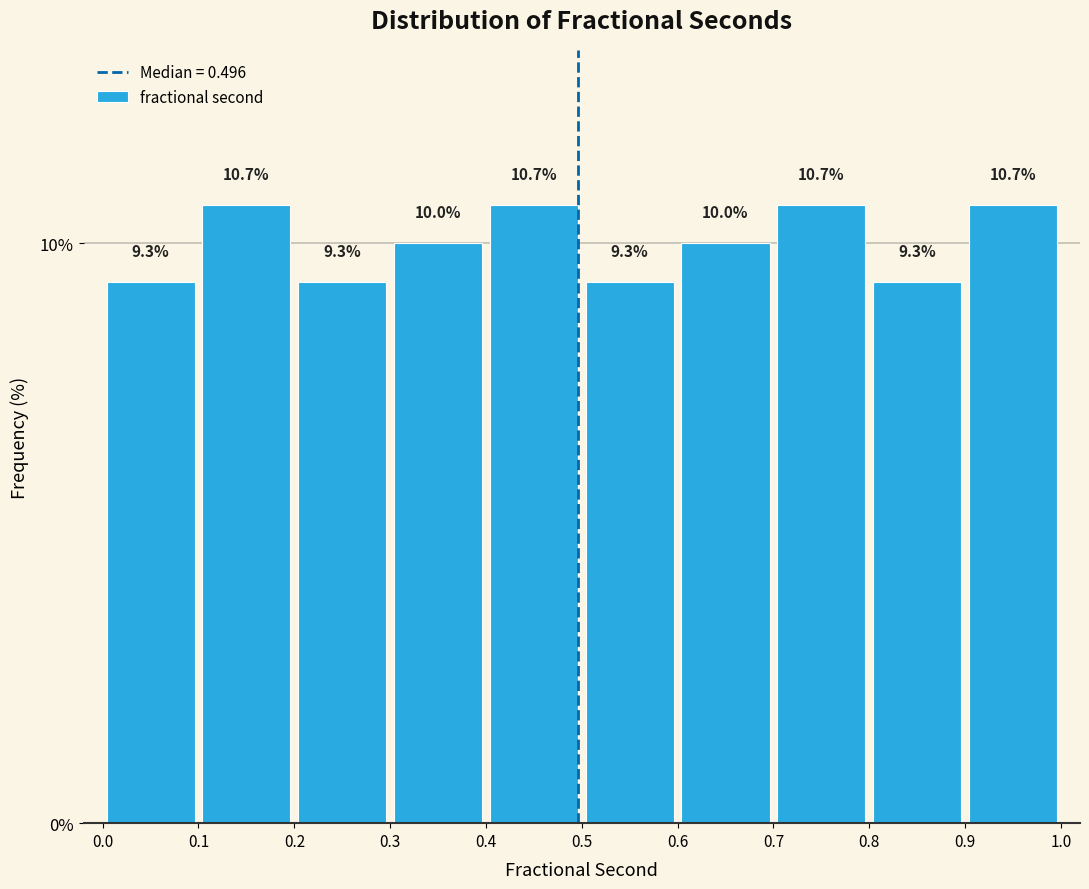

What is the height of the bar covering 0.2 to 0.3 on the x-axis?

9.3